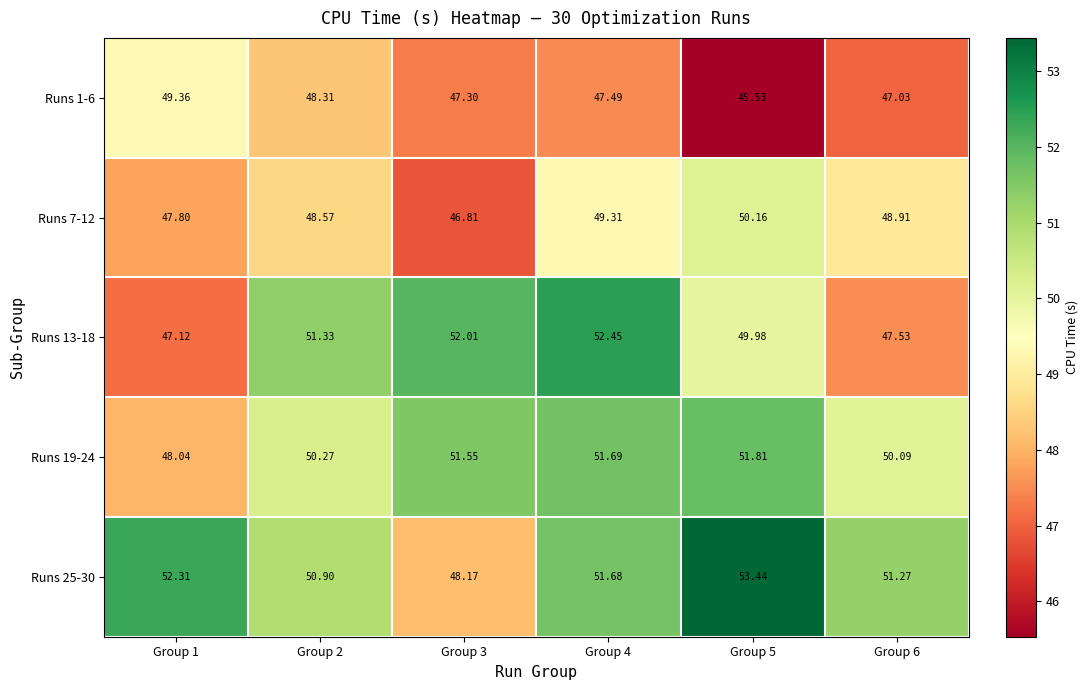

Is the value of Runs 13-18 at Group 3 greater than the value of Runs 7-12 at Group 2?

Yes